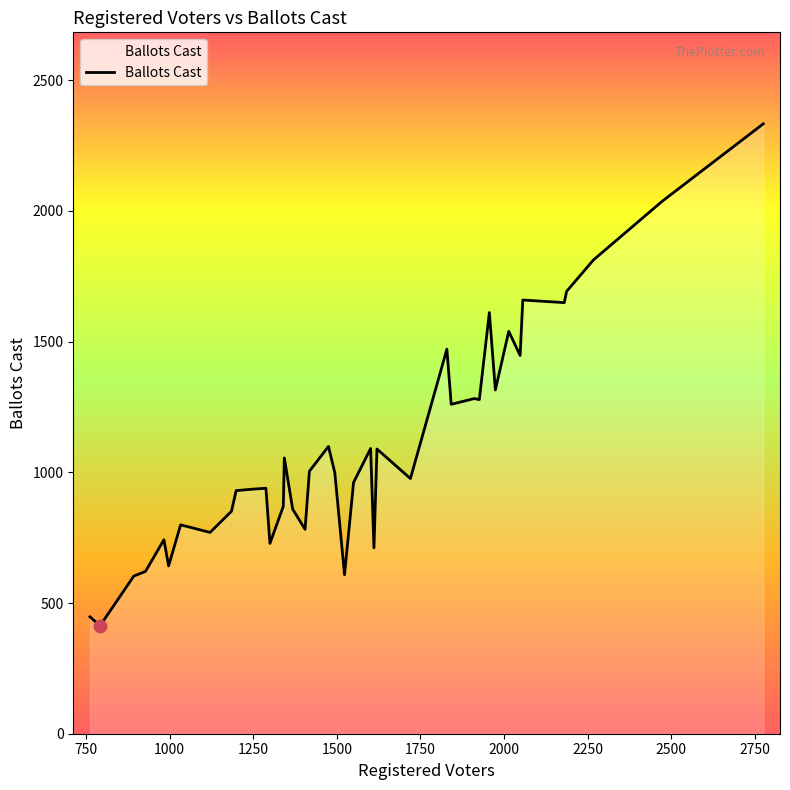

What is the smallest value displayed?

413